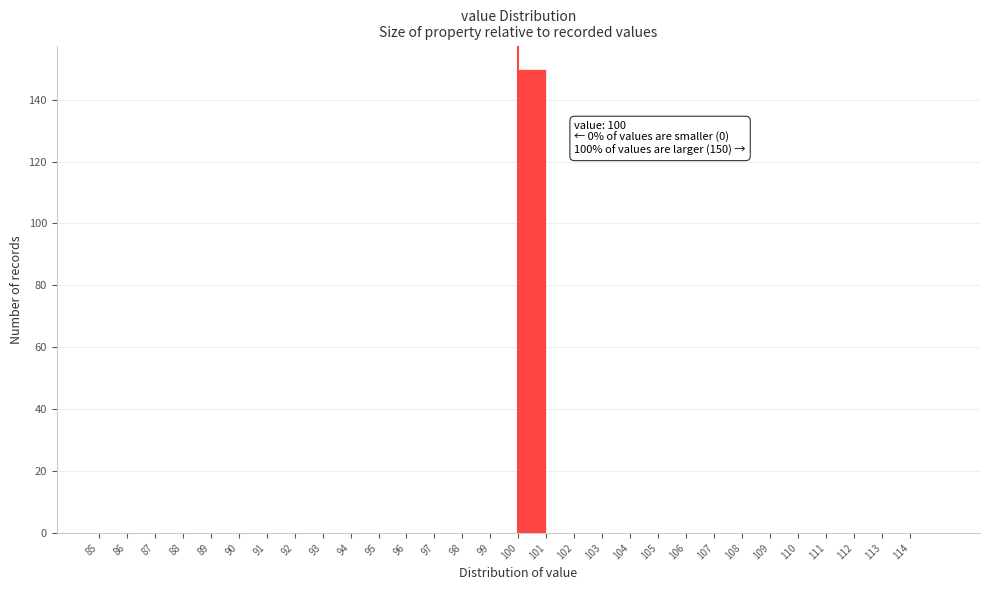

Over which range of the x-axis is the bar tallest?

100 to 101